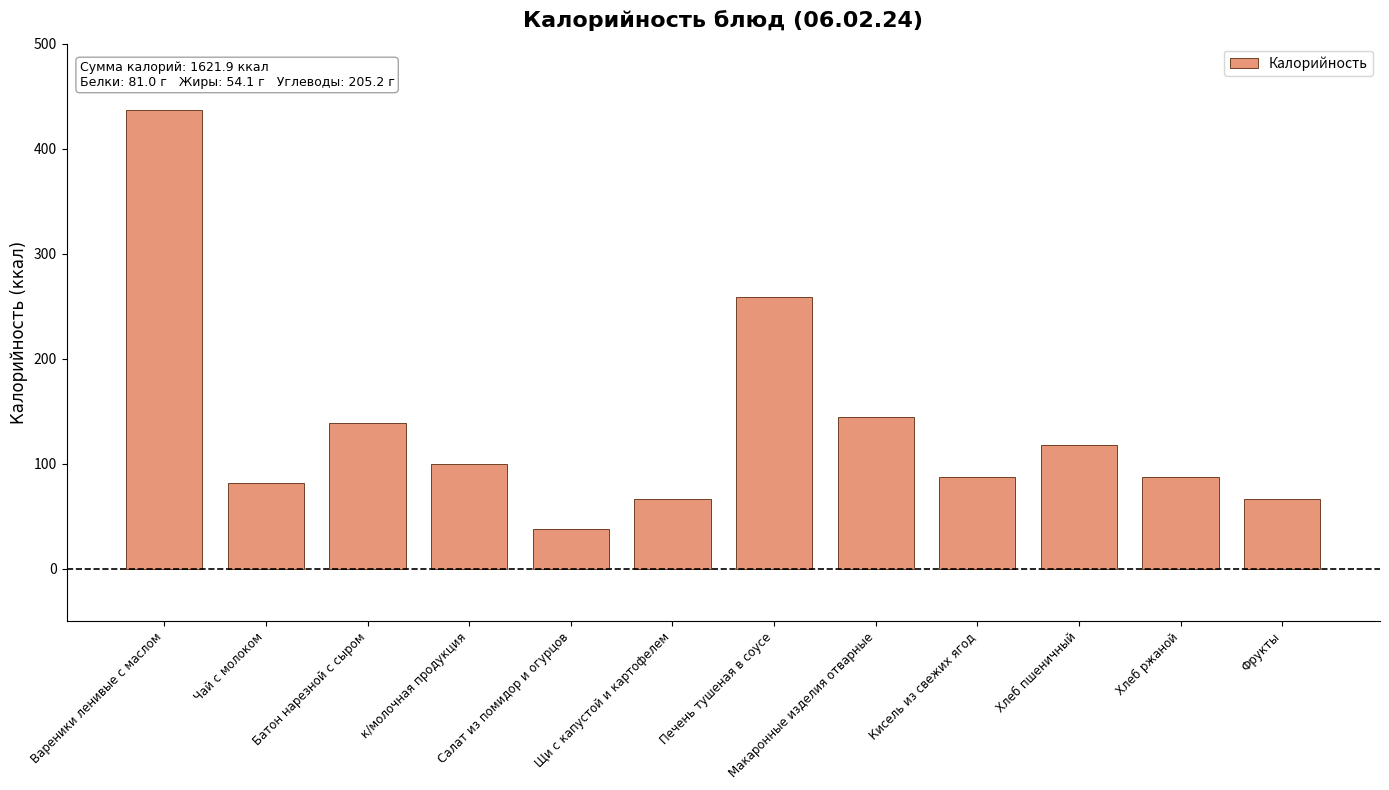

What is the sum of the values at Макаронные изделия отварные and Салат из помидор и огурцов?

182.0